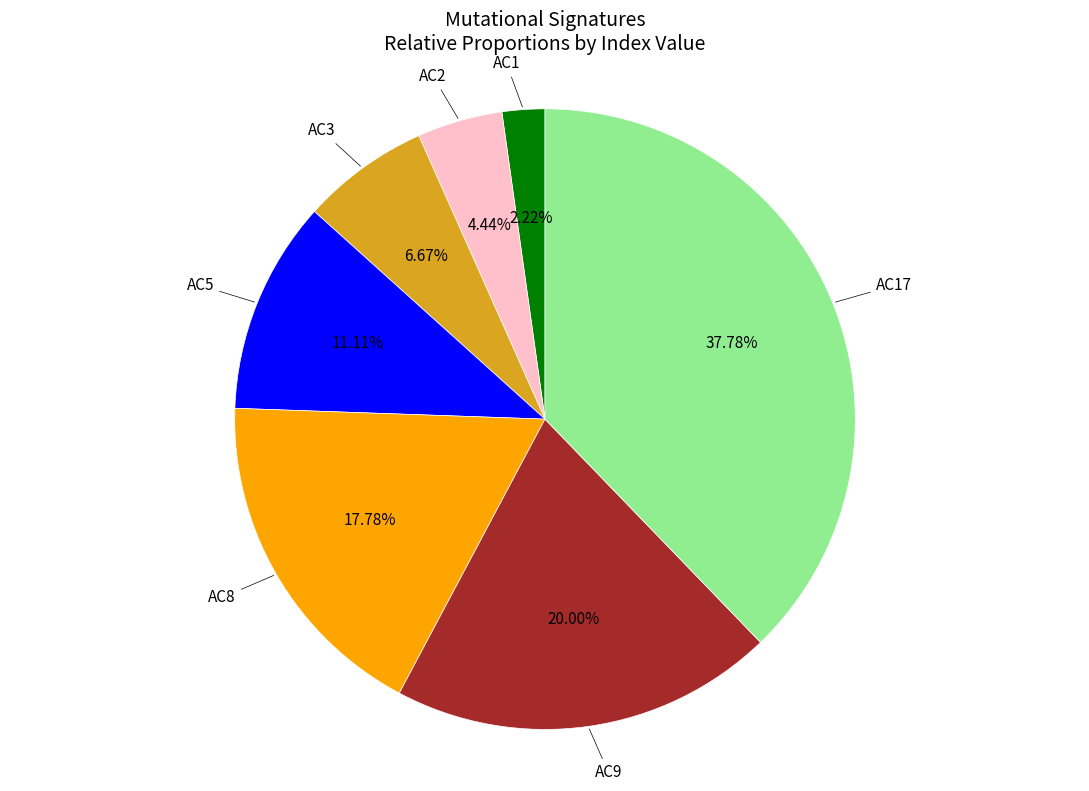

How many segments does this pie chart have?

7